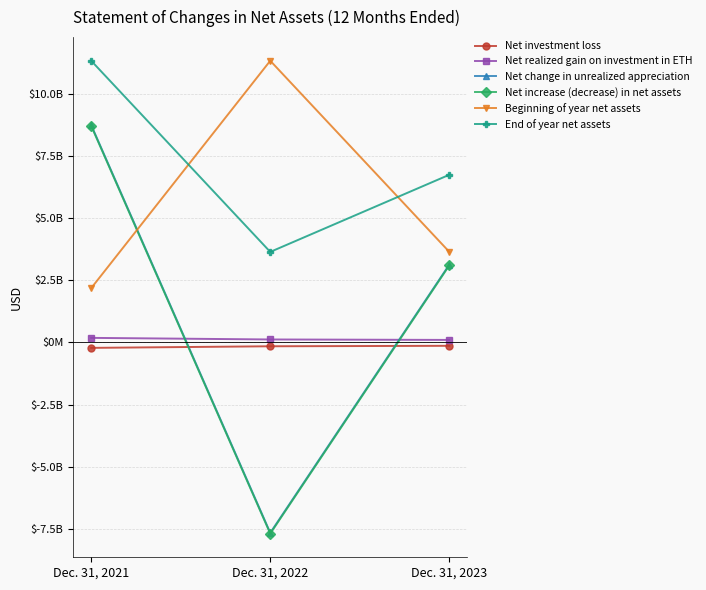

Which series has the largest total across all categories?

End of year net assets